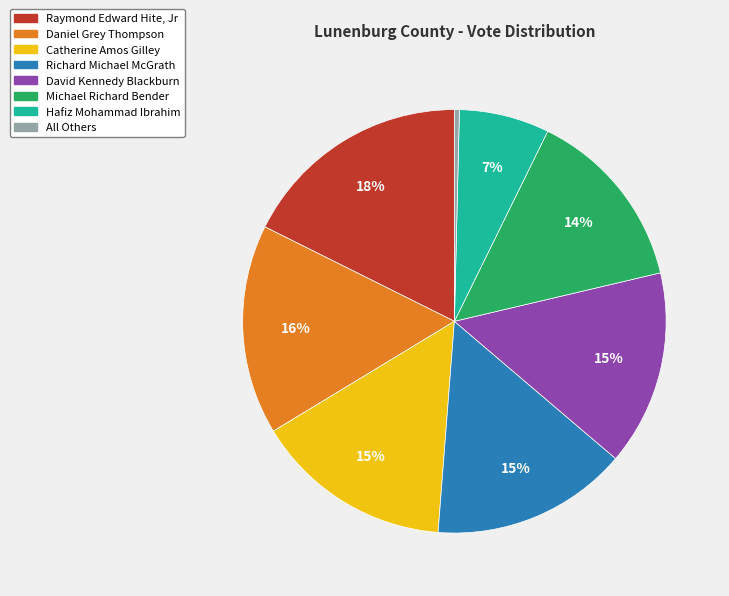

Which slice is the smallest?

All Others